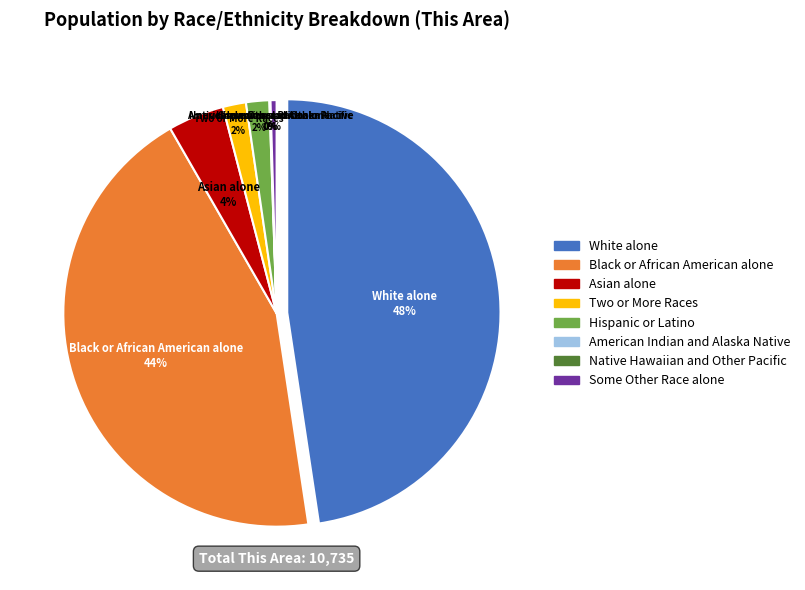

True or false: Asian alone accounts for 4% of the total.

True